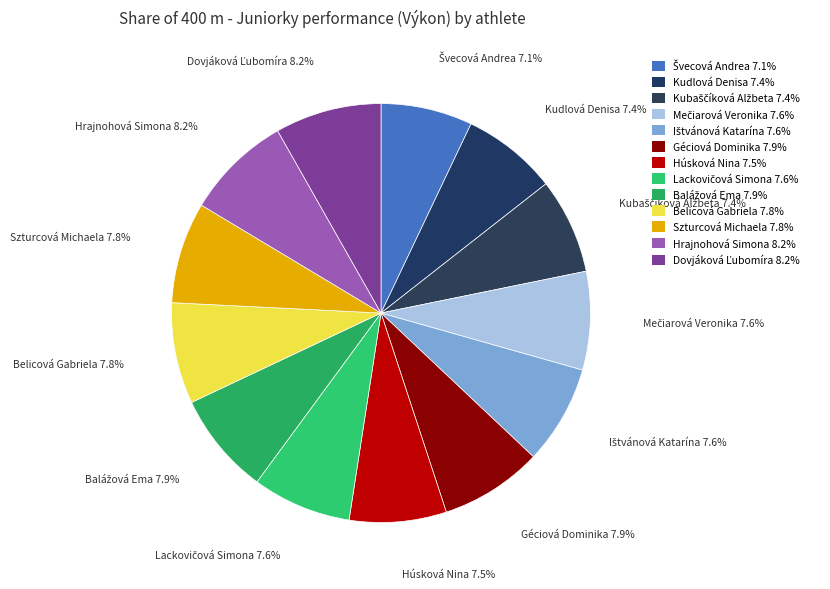

Is Szturcová Michaela the majority of the pie?

No